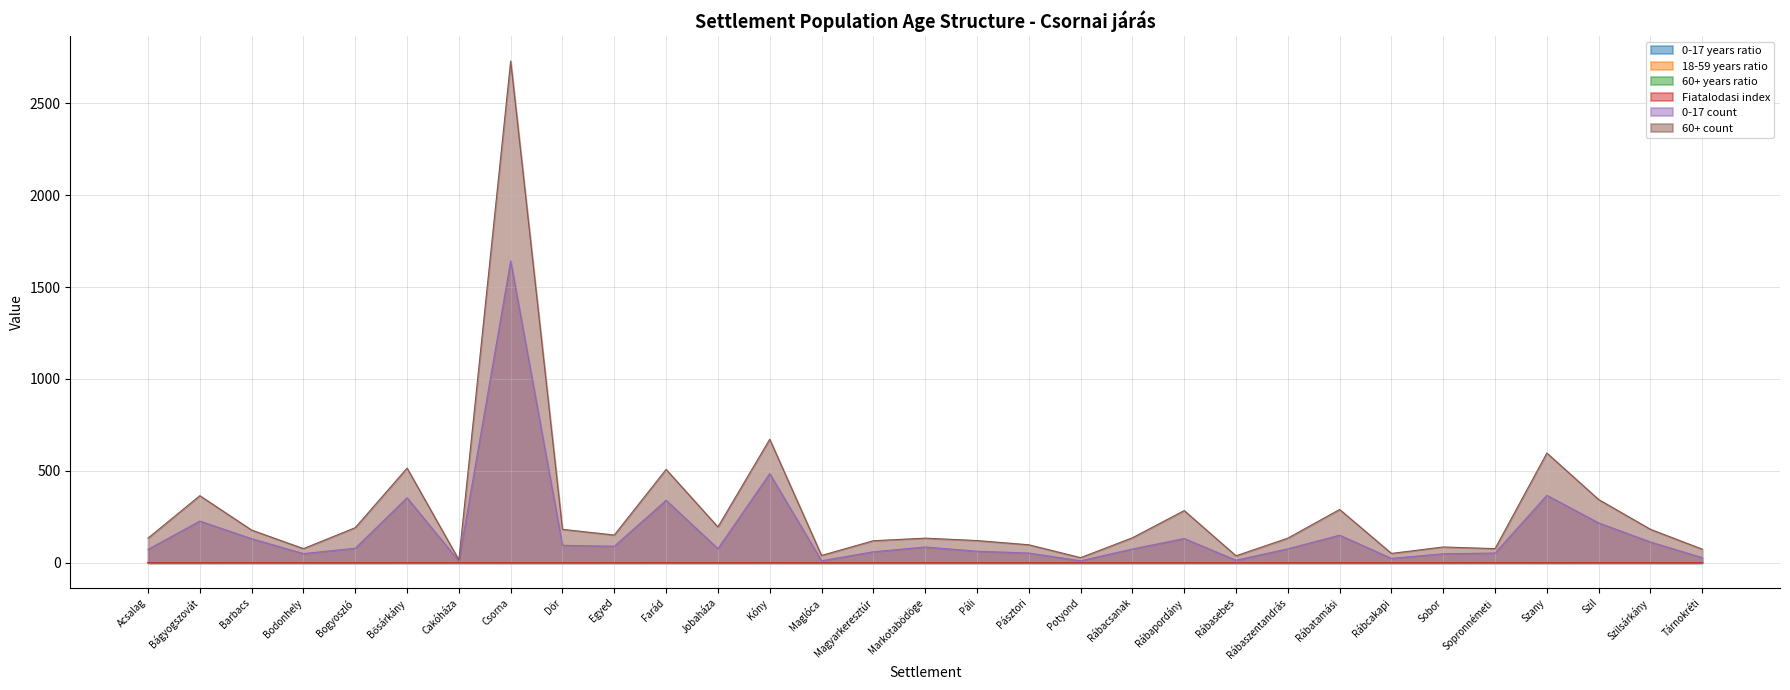

The value of 0-17 years ratio at Markotabödöge is 0.2. True or false?

True